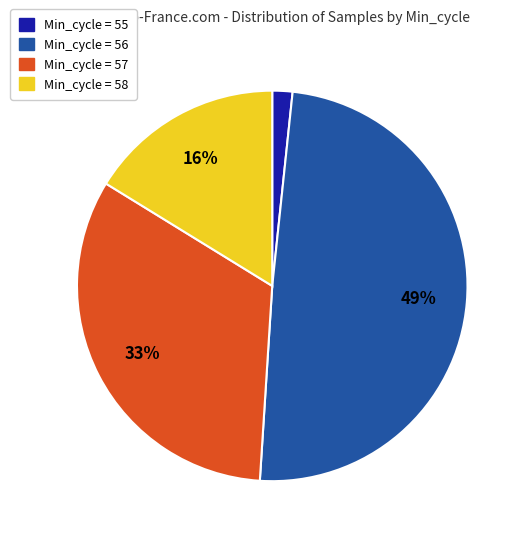

Is there any slice that represents more than half of the pie?

No